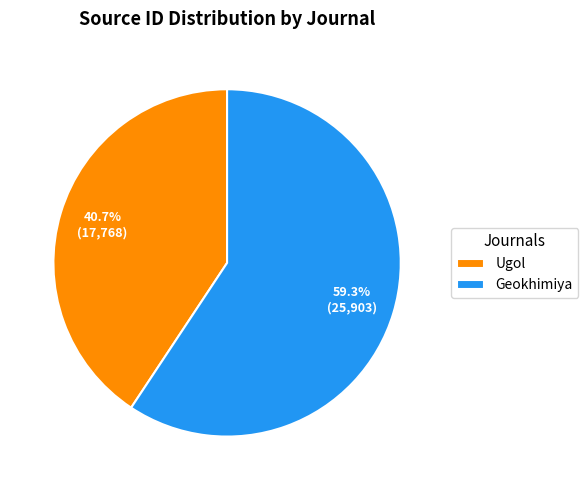

What percentage is the Ugol slice, to the nearest percent?

41%